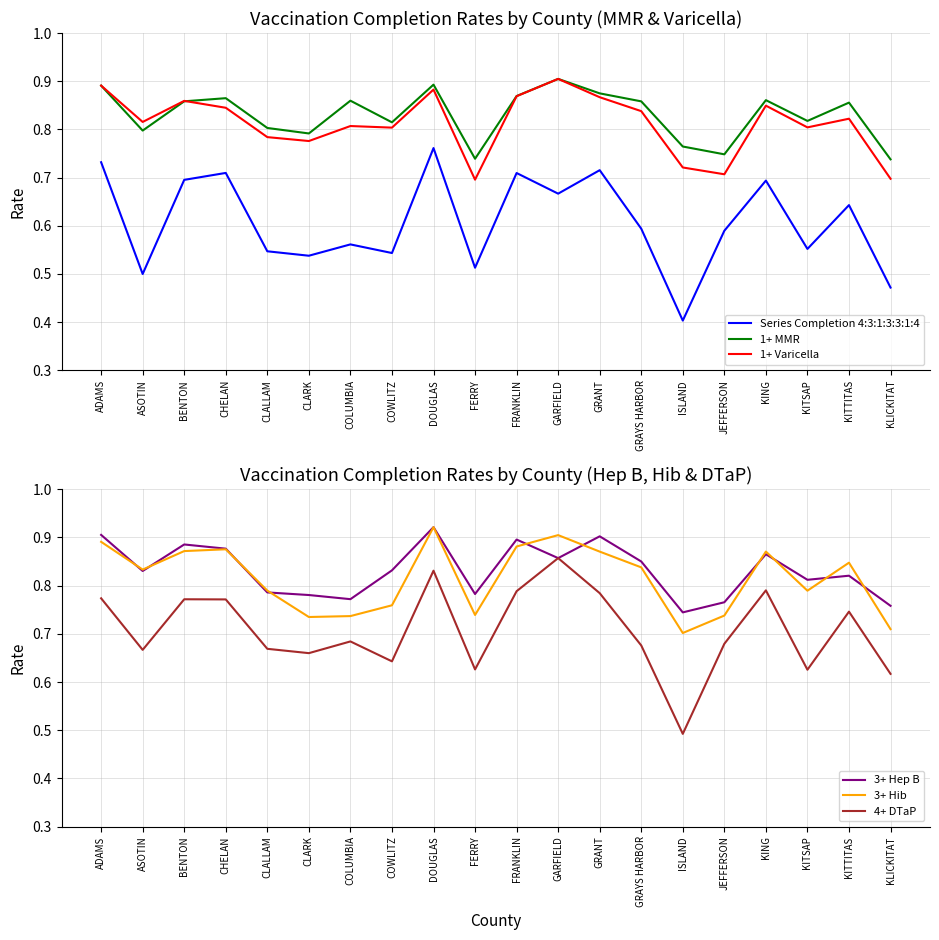

Is it true that 1+ MMR equals 0.8 at CLARK?

True